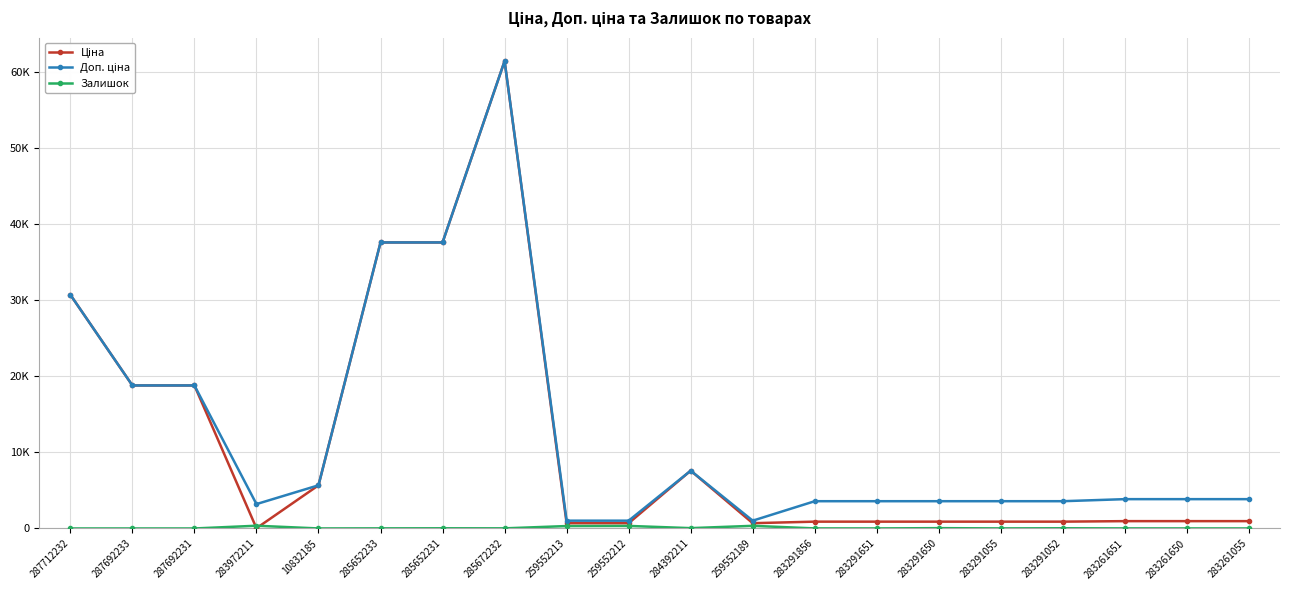

Does the chart have visible grid lines?

Yes